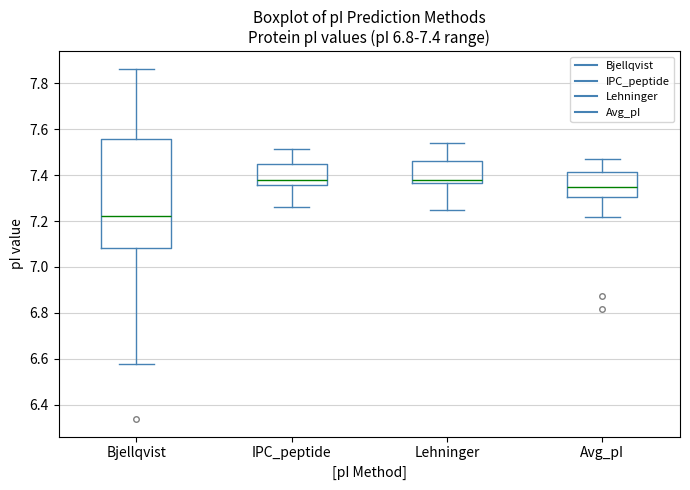

Which box is the tallest, from its lower edge to its upper edge?

Bjellqvist